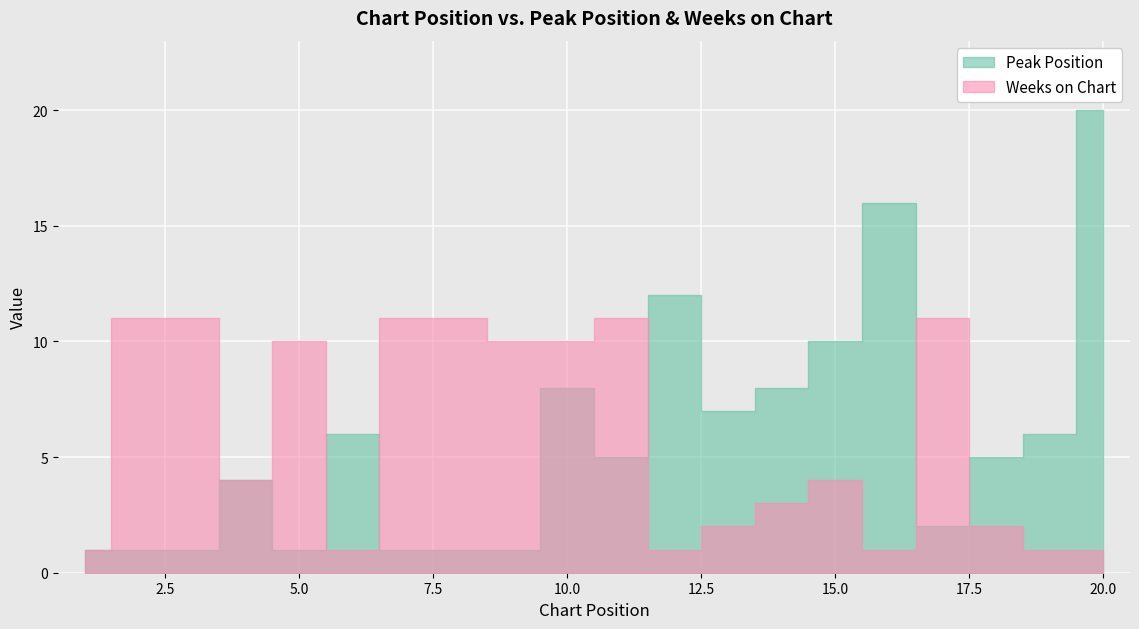

How many Weeks on Chart values are between 1 and 11?

20